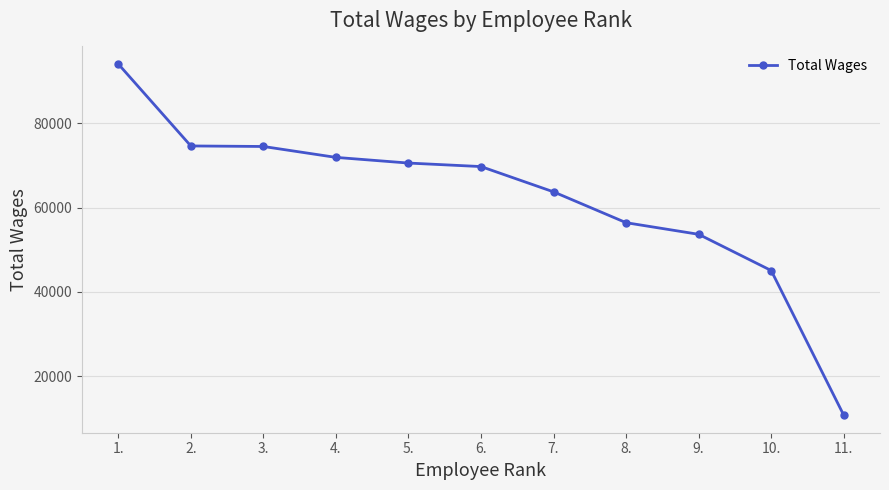

Is it true that the value at 1. is 94124?

True